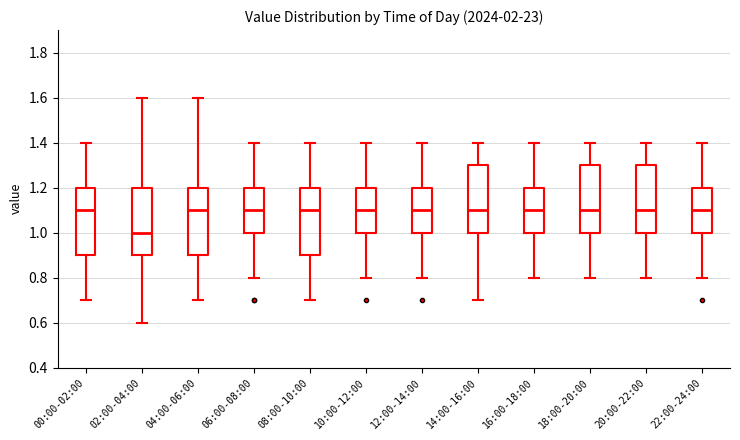

Reading left to right, read every box against the y-axis: the position of its median line, the range the box covers, and the ends of its whiskers. The values are not printed on the chart, so give them approximately, as read against the axis.

00:00-02:00: median 1.1, box 0.9 to 1.2, whiskers 0.7 to 1.4
02:00-04:00: median 1.0, box 0.9 to 1.2, whiskers 0.6 to 1.6
04:00-06:00: median 1.1, box 0.9 to 1.2, whiskers 0.7 to 1.6
06:00-08:00: median 1.1, box 1.0 to 1.2, whiskers 0.8 to 1.4
08:00-10:00: median 1.1, box 0.9 to 1.2, whiskers 0.7 to 1.4
10:00-12:00: median 1.1, box 1.0 to 1.2, whiskers 0.8 to 1.4
12:00-14:00: median 1.1, box 1.0 to 1.2, whiskers 0.8 to 1.4
14:00-16:00: median 1.1, box 1.0 to 1.3, whiskers 0.7 to 1.4
16:00-18:00: median 1.1, box 1.0 to 1.2, whiskers 0.8 to 1.4
18:00-20:00: median 1.1, box 1.0 to 1.3, whiskers 0.8 to 1.4
20:00-22:00: median 1.1, box 1.0 to 1.3, whiskers 0.8 to 1.4
22:00-24:00: median 1.1, box 1.0 to 1.2, whiskers 0.8 to 1.4